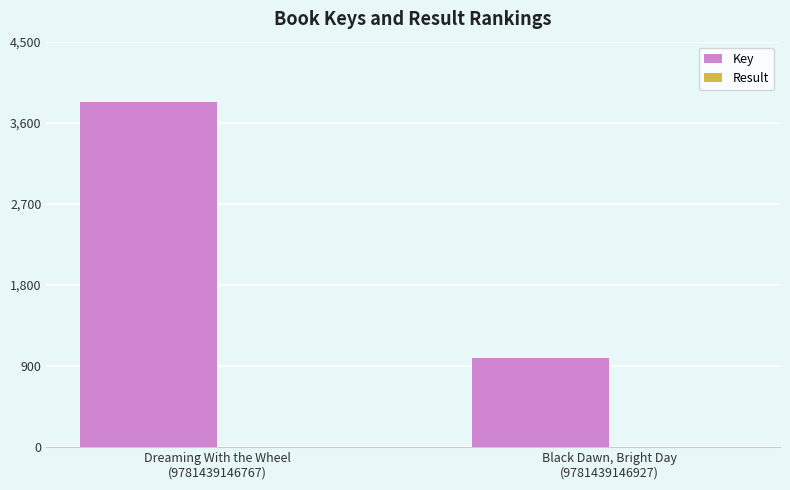

Which series has the largest total across all categories?

Key